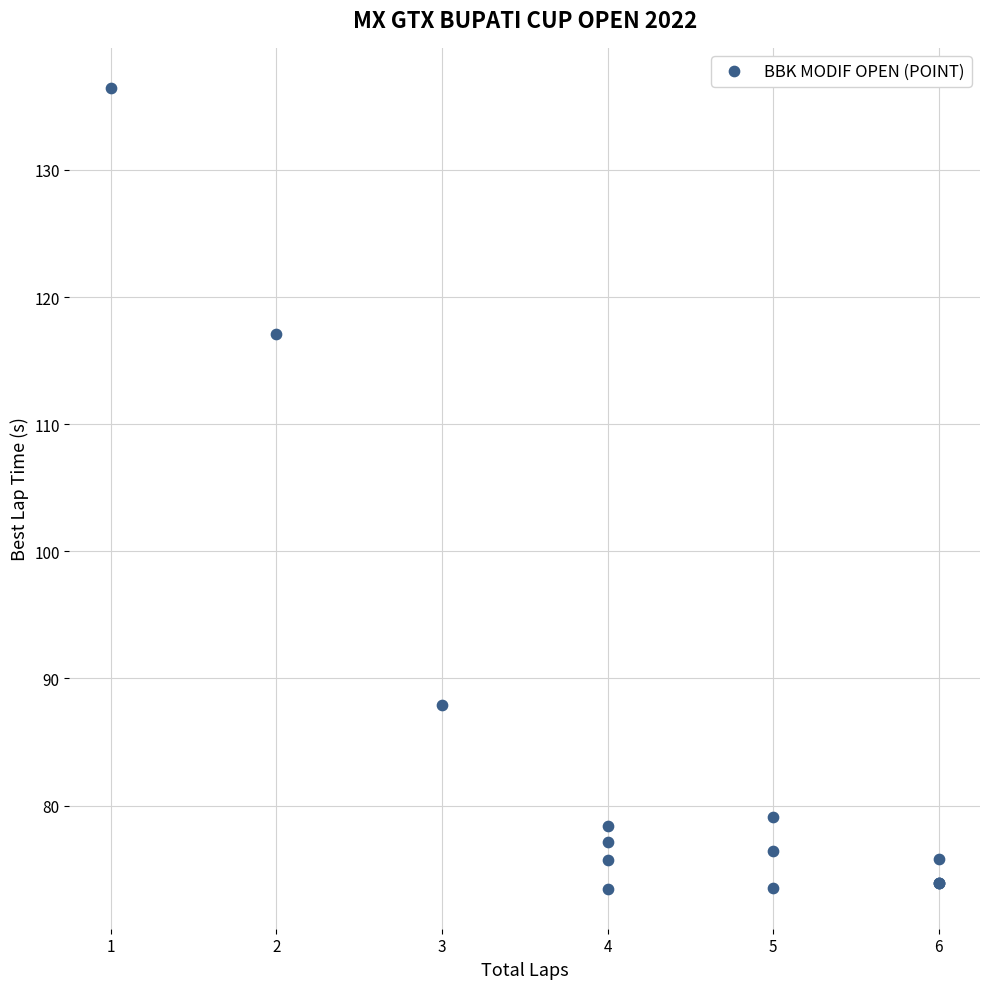

What Y value in the scatter plot is closest to 104?

117.1